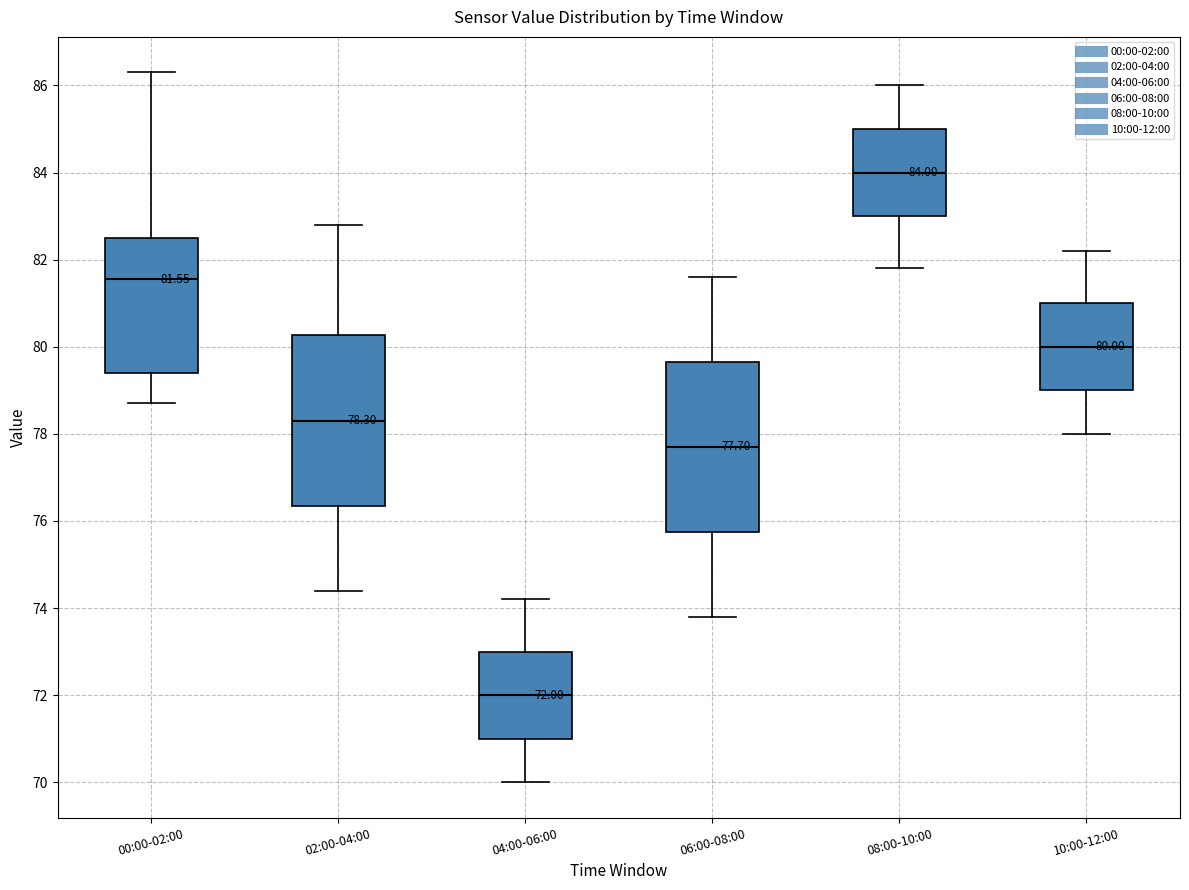

Which box's median line is the lowest?

04:00-06:00